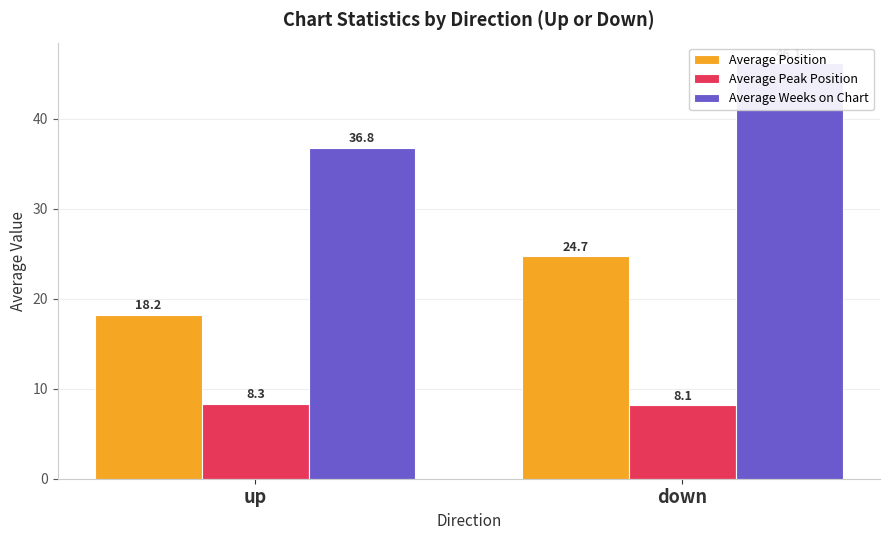

The value of Average Weeks on Chart at up is 36.8. True or false?

True